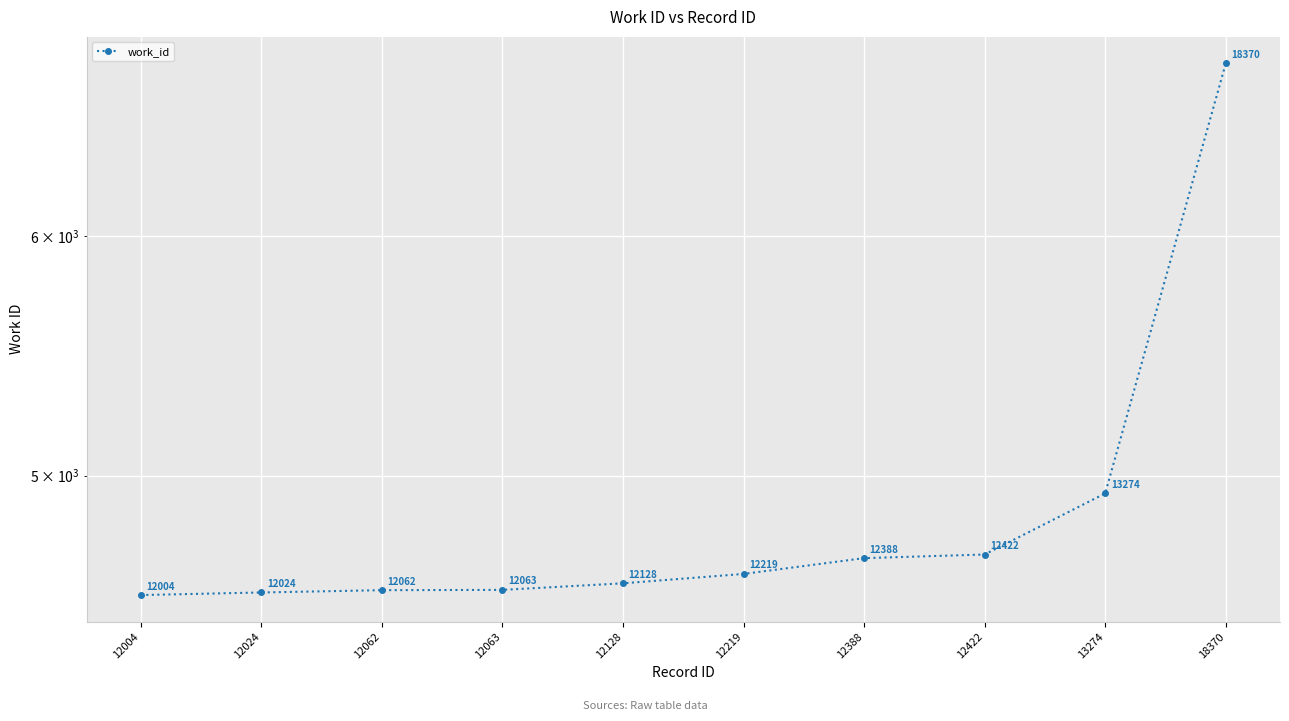

Reading left to right, extract all data points from this chart.

12004=4566	12024=4575	12062=4583	12063=4584	12128=4607	12219=4640	12388=4696	12422=4709	13274=4933	18370=6840